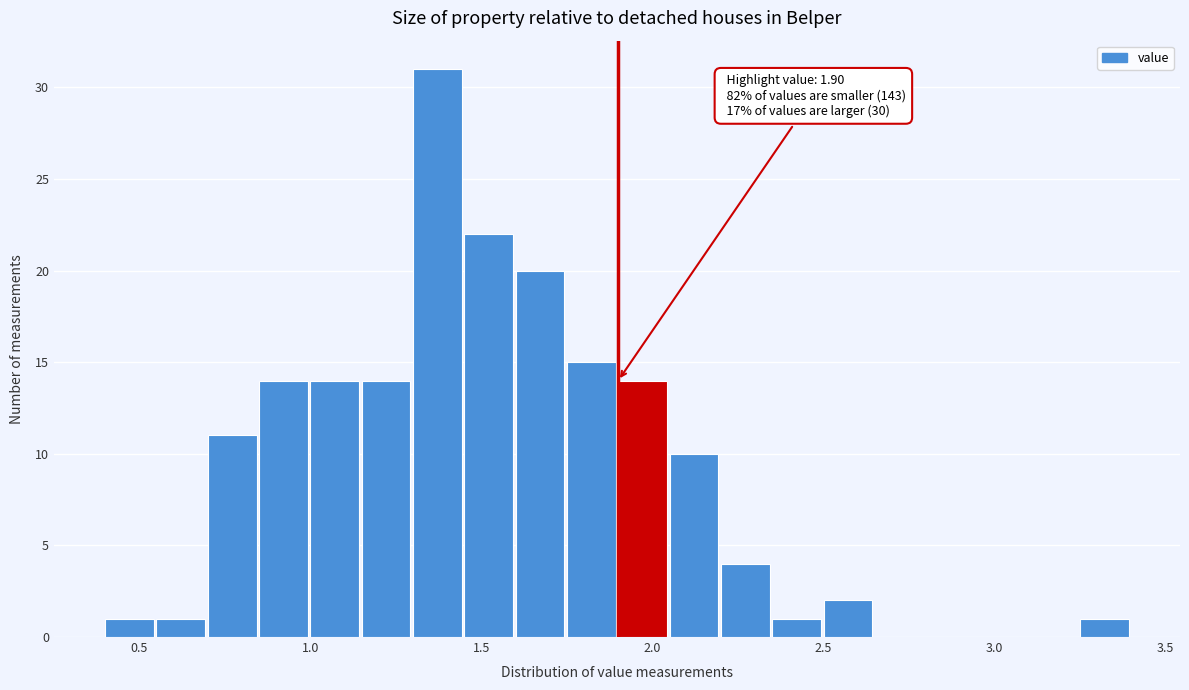

Read against the x-axis, roughly where is the centre of the tallest bar?

1.35